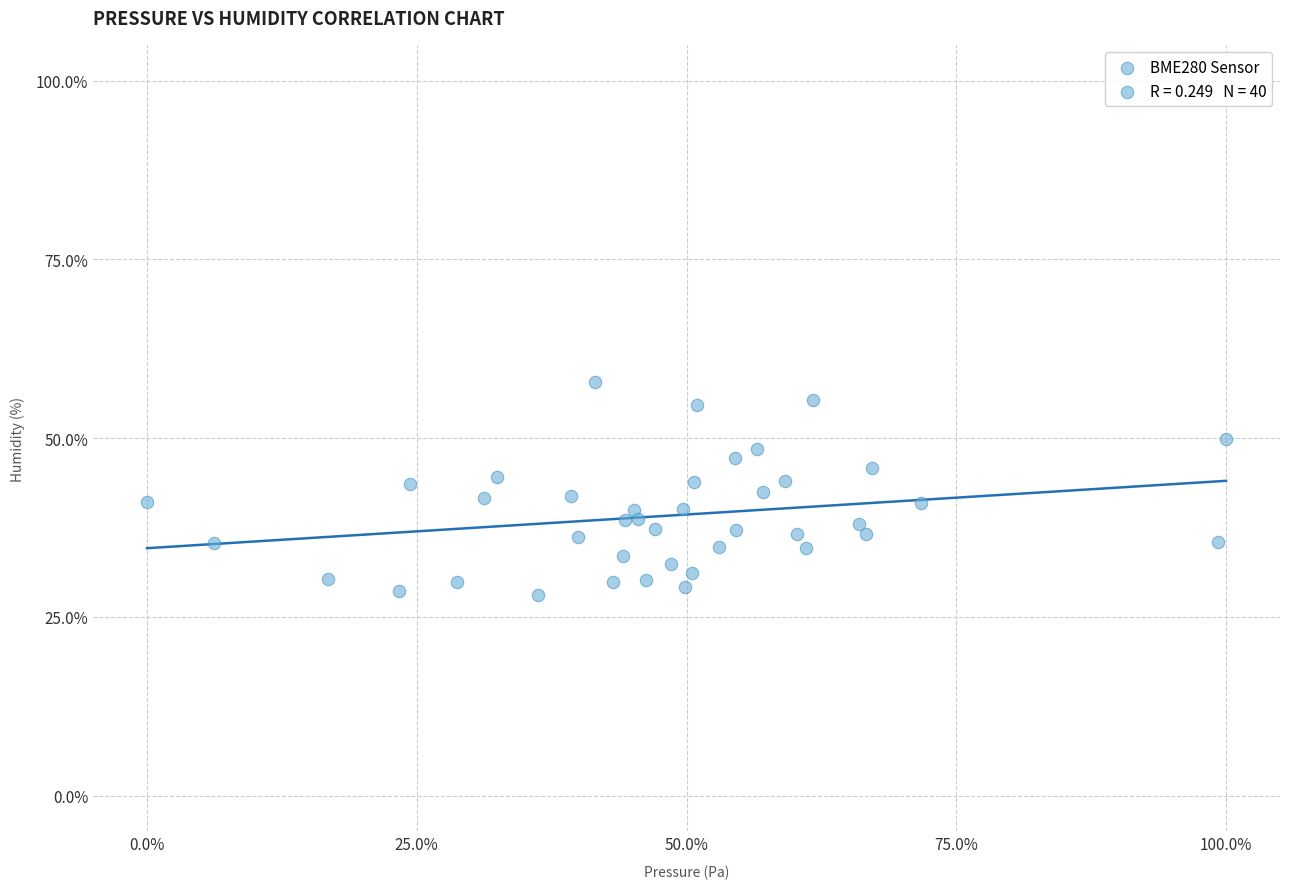

What is the range of X values (max minus min)?

100.0